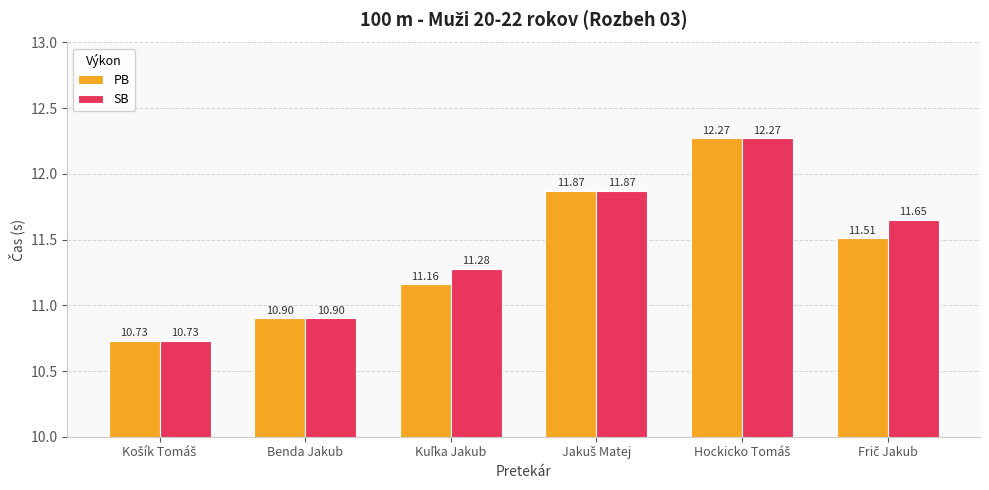

List the series in order of their overall mean, lowest first.

PB, SB